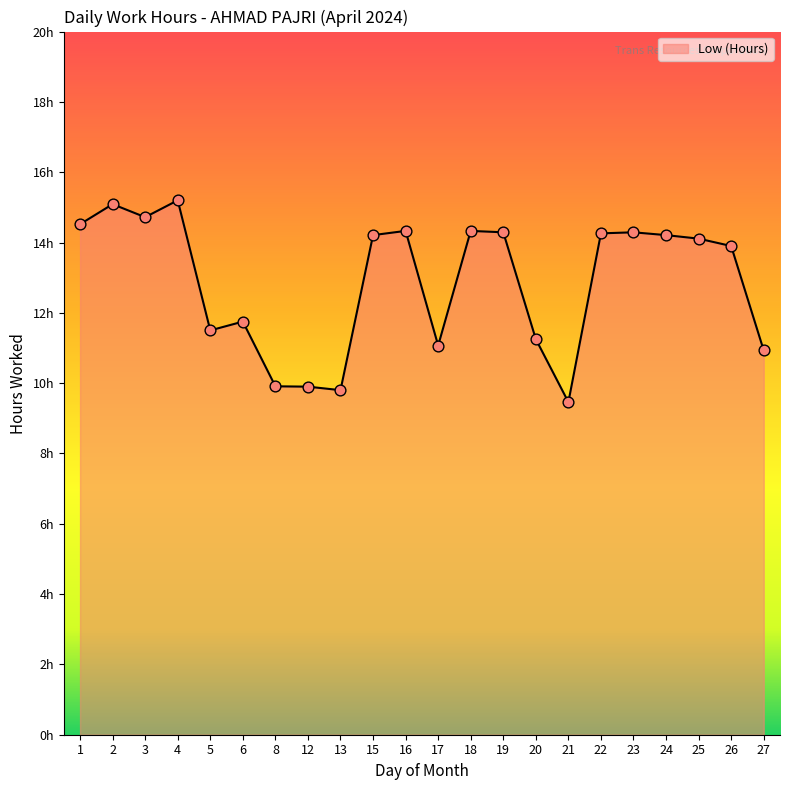

Does the chart have visible grid lines?

No